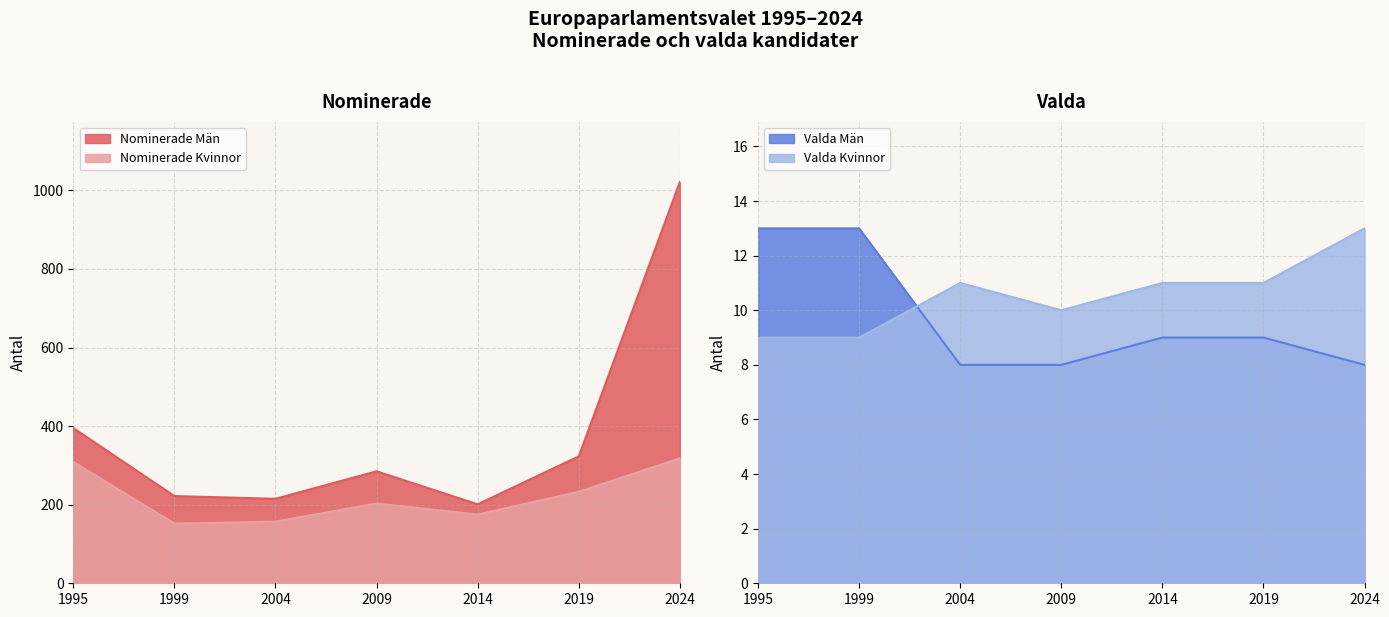

Is the value of Valda Män at 2004 greater than the value of Nominerade Män at 2004?

No